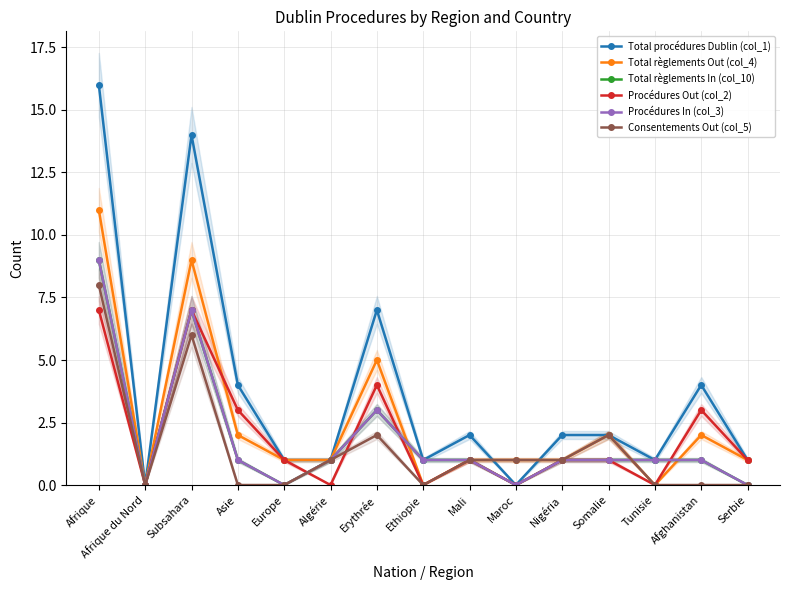

The value of Procédures Out (col_2) at Erythrée is 1. True or false?

False